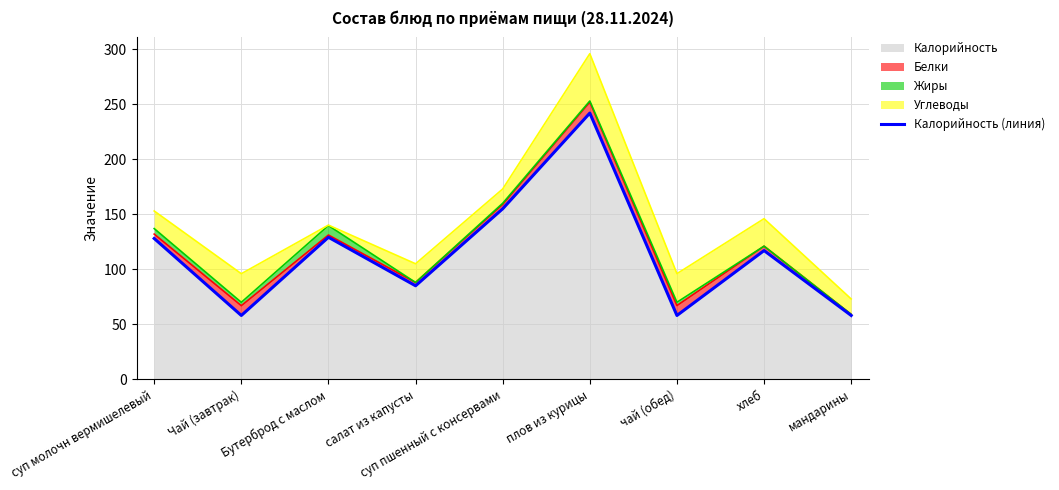

What is the sum of the values at плов из курицы and Чай (завтрак)?

300.0